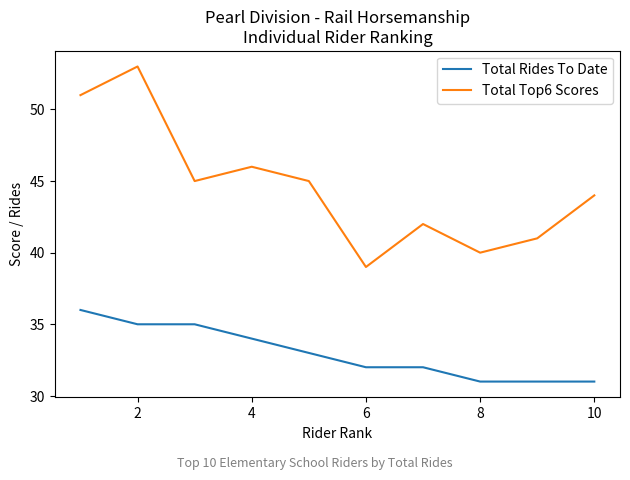

List the series in order of their overall mean, lowest first.

Total Rides To Date, Total Top6 Scores